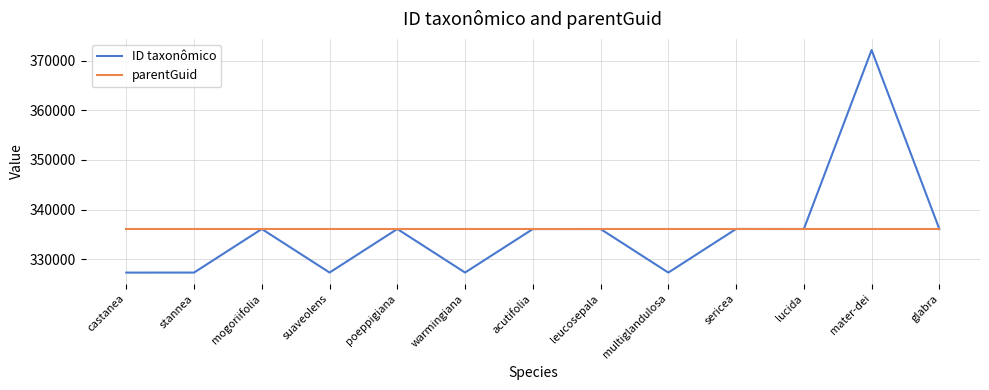

Is it true that ID taxonômico equals 216767 at suaveolens?

False